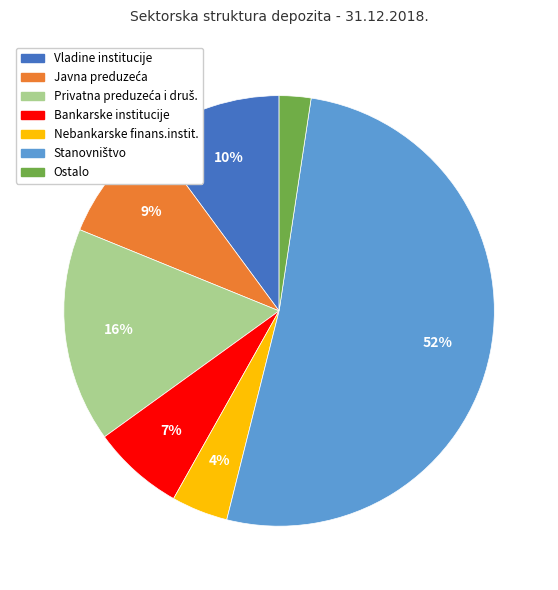

To the nearest percent, what is the combined percentage of Nebankarske finans.instit. and Bankarske institucije?

11%